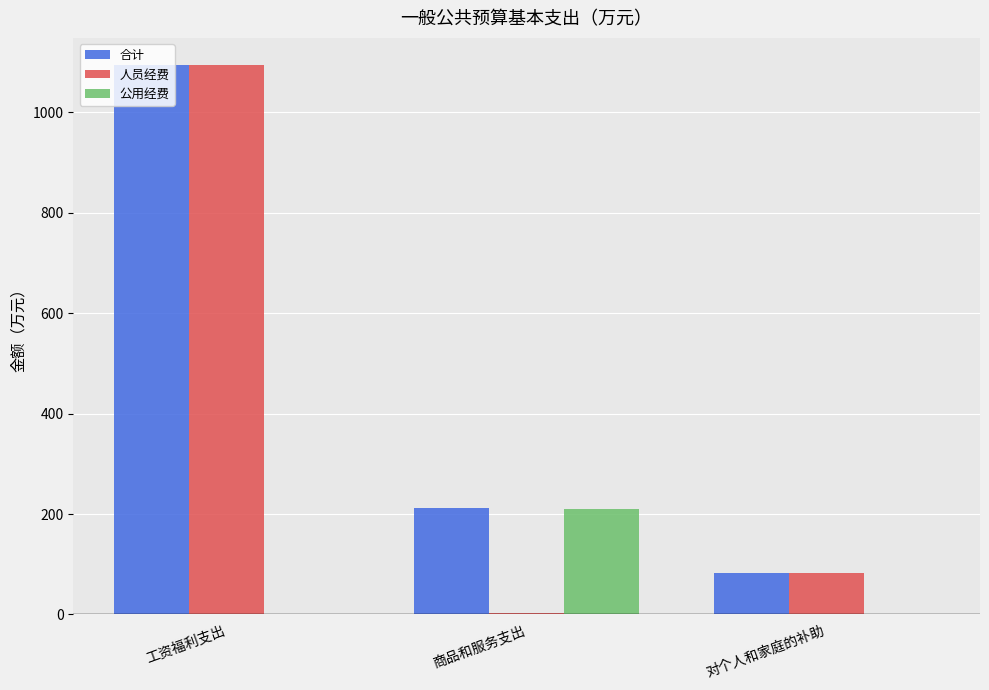

What is the sum of all 公用经费 values?

210.6